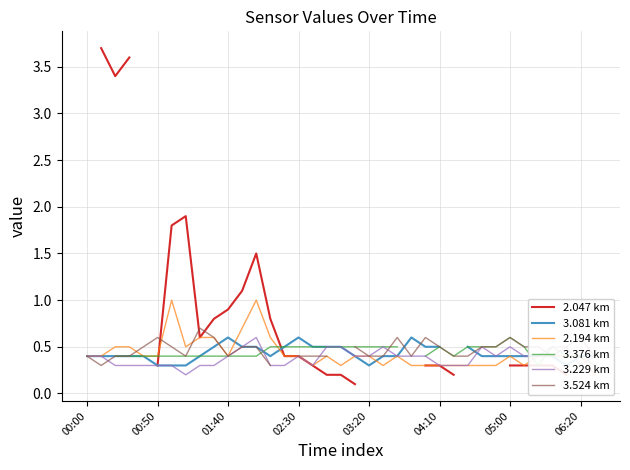

What is the maximum value for 3.229 km?

0.6